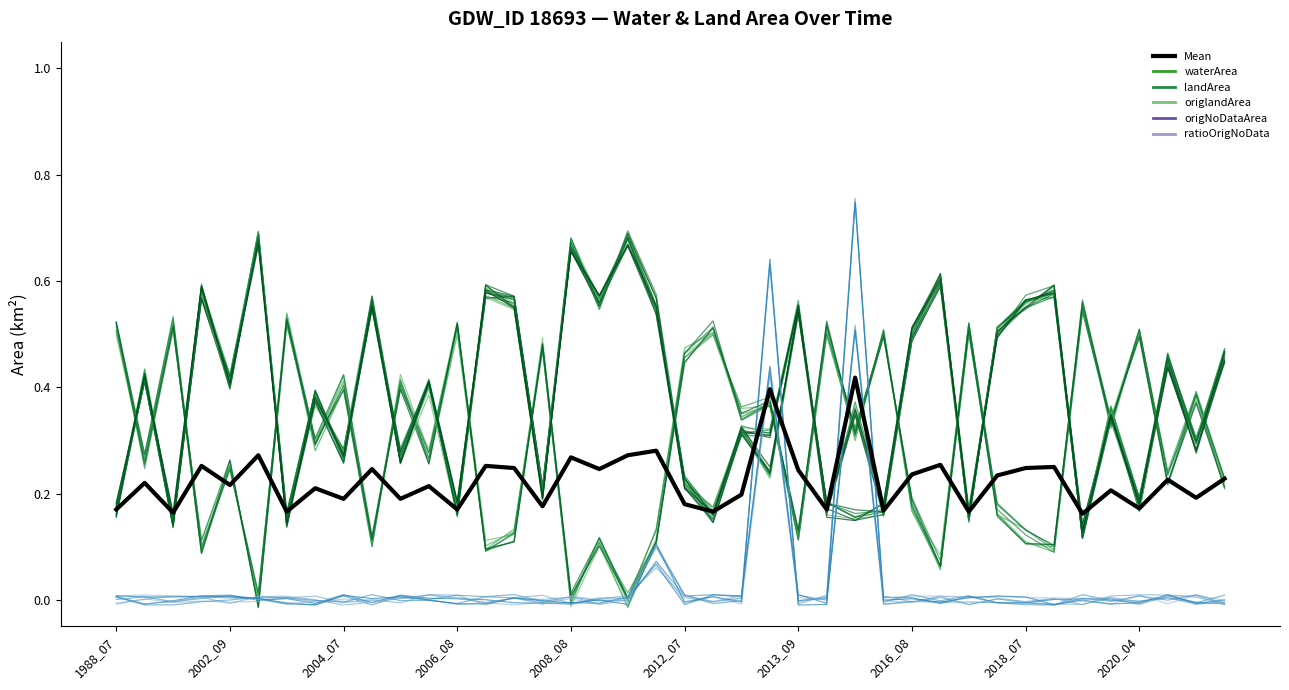

Reading left to right, list all the values displayed in this chart.

0.2	0.2	0.2	0.3	0.2	0.3	0.2	0.2	0.2	0.2	0.2	0.2	0.2	0.3	0.2	0.2	0.3	0.2	0.3	0.3	0.2	0.2	0.2	0.4	0.2	0.2	0.4	0.2	0.2	0.3	0.2	0.2	0.2	0.2	0.2	0.2	0.2	0.2	0.2	0.2